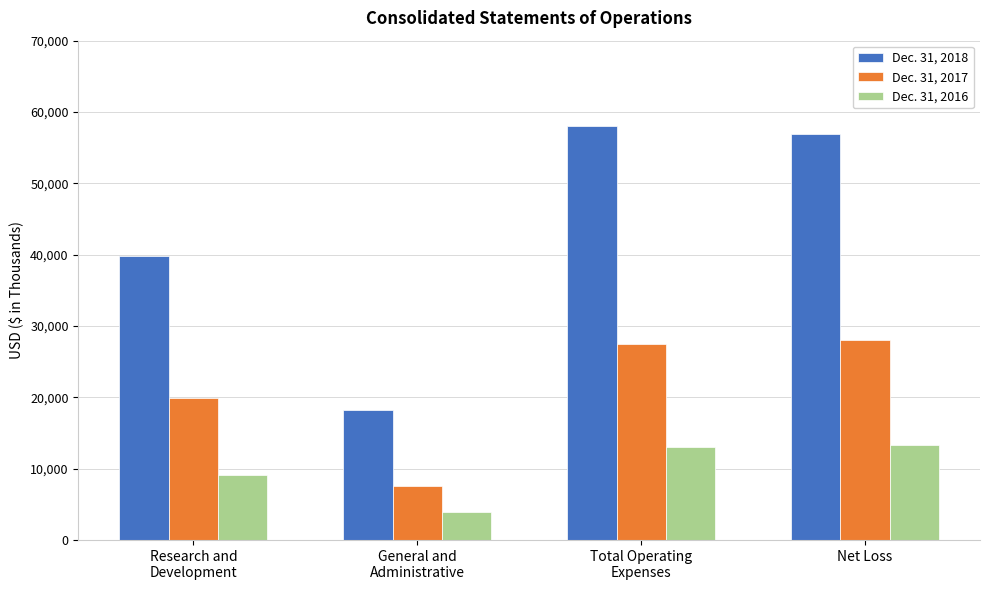

At Net Loss, list the series in order from largest to smallest.

Dec. 31, 2018, Dec. 31, 2017, Dec. 31, 2016